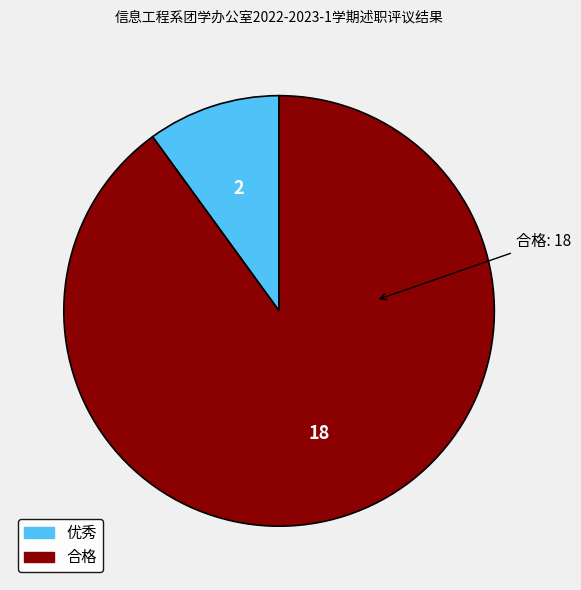

Does 优秀 represent more than half of the total?

No